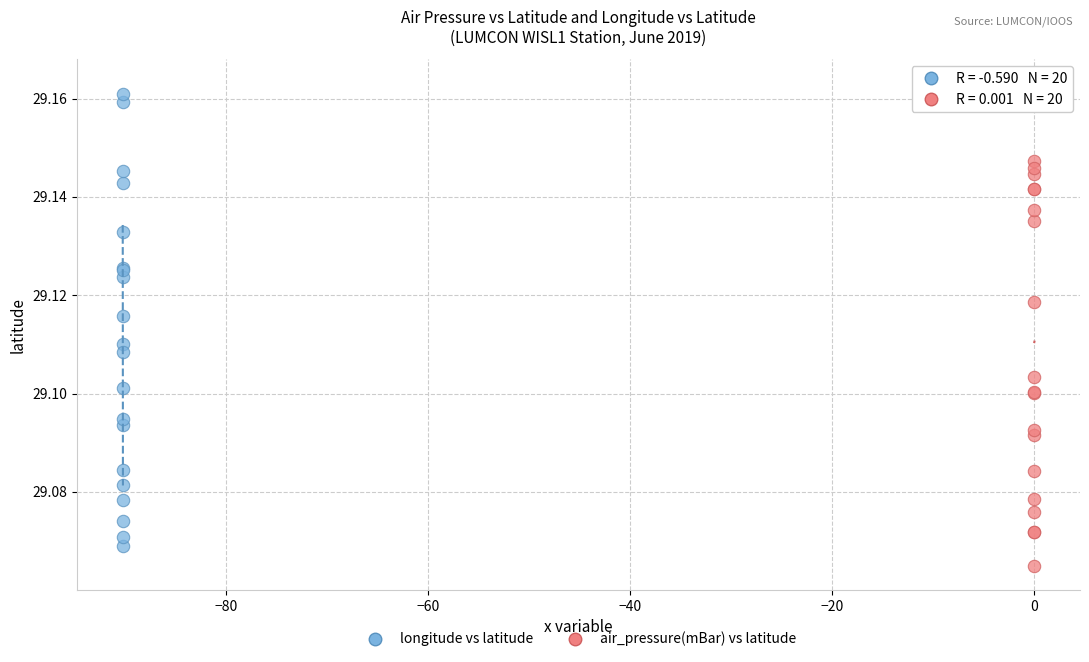

Which series contains the lowest Y value?

air_pressure(mBar) vs latitude